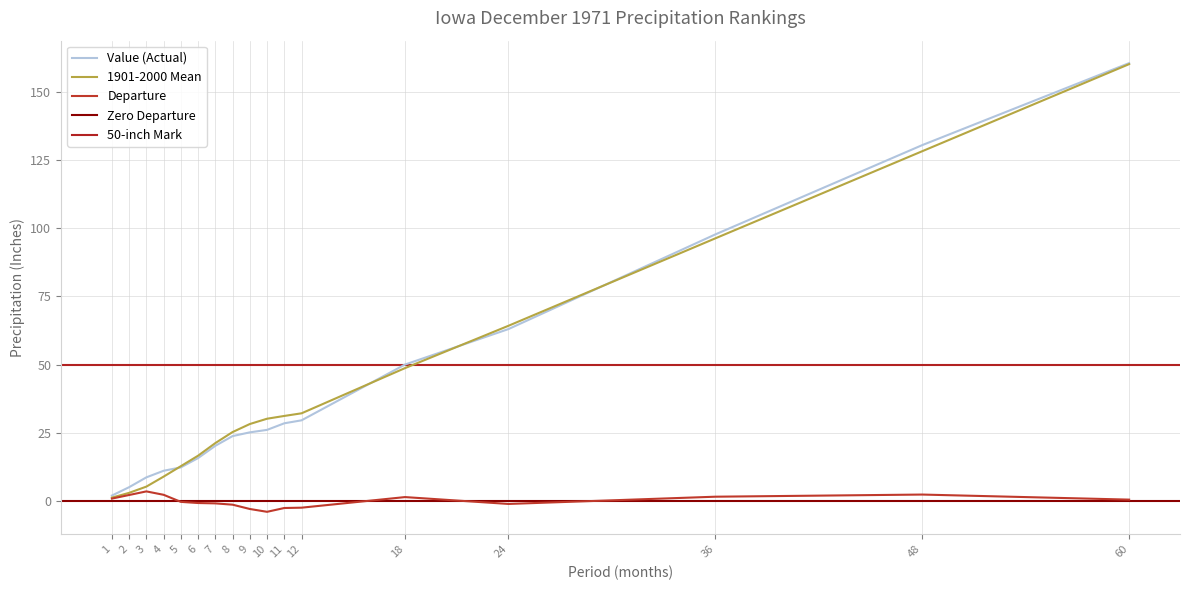

Reading left to right, what are all the values shown in this chart?

Value: 1=1.9	2=5.0	3=8.6	4=11.0	5=12.2	6=15.7	7=20.1	8=23.7	9=25.1	10=26.0	11=28.4	12=29.5	18=50.0	24=63.0	36=97.8	48=130.6	60=160.7
1901-2000 Mean: 1=1.1	2=2.9	3=5.2	4=8.8	5=12.7	6=16.5	7=21.1	8=25.2	9=28.1	10=30.1	11=31.1	12=32.1	18=48.7	24=64.2	36=96.4	48=128.4	60=160.4
Departure: 1=0.8	2=2.1	3=3.4	4=2.1	5=-0.5	6=-0.9	7=-1.0	8=-1.5	9=-3.1	10=-4.1	11=-2.7	12=-2.6	18=1.3	24=-1.2	36=1.4	48=2.2	60=0.4